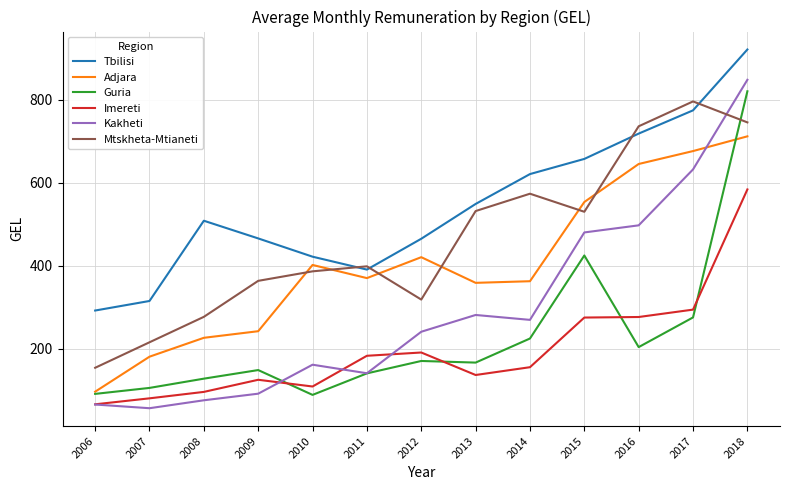

Which label corresponds to the smallest value in the chart?

2007